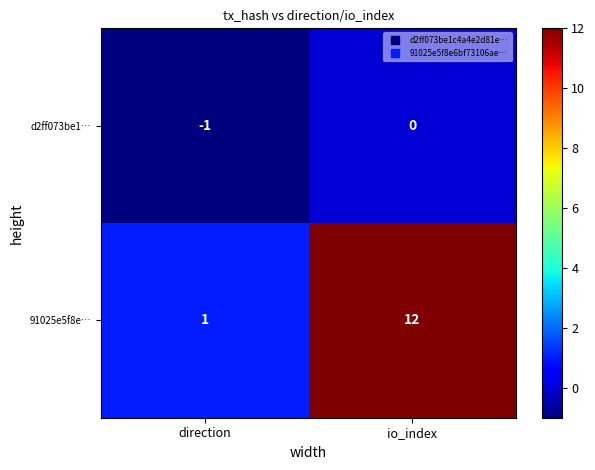

Reading right to left, transcribe all the data shown in this chart.

d2ff073be1…: io_index=0	direction=-1
91025e5f8e…: io_index=12	direction=1